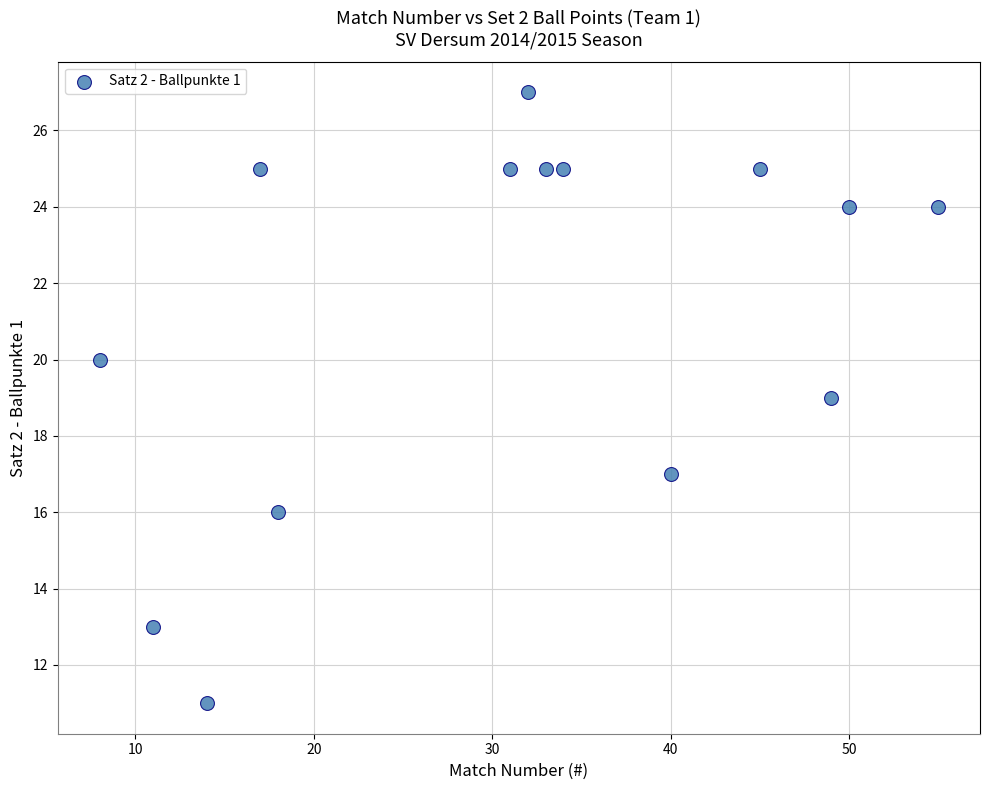

What is the range of Y values (max minus min)?

16